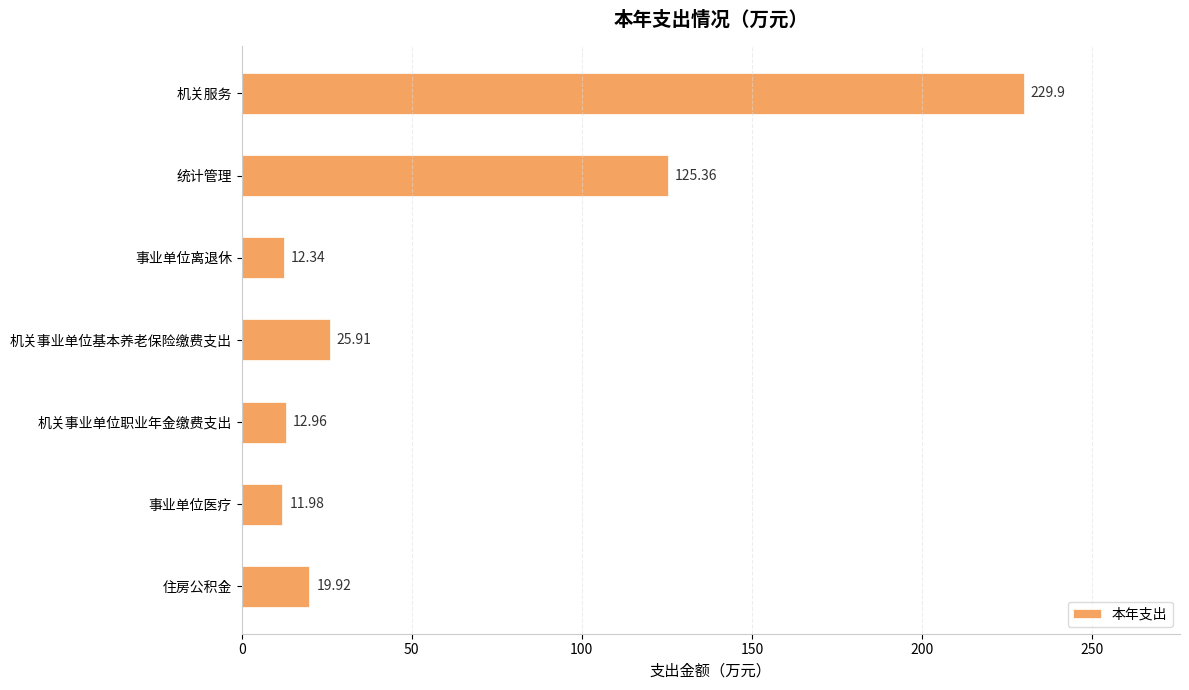

Which label corresponds to the smallest value in the chart?

事业单位医疗